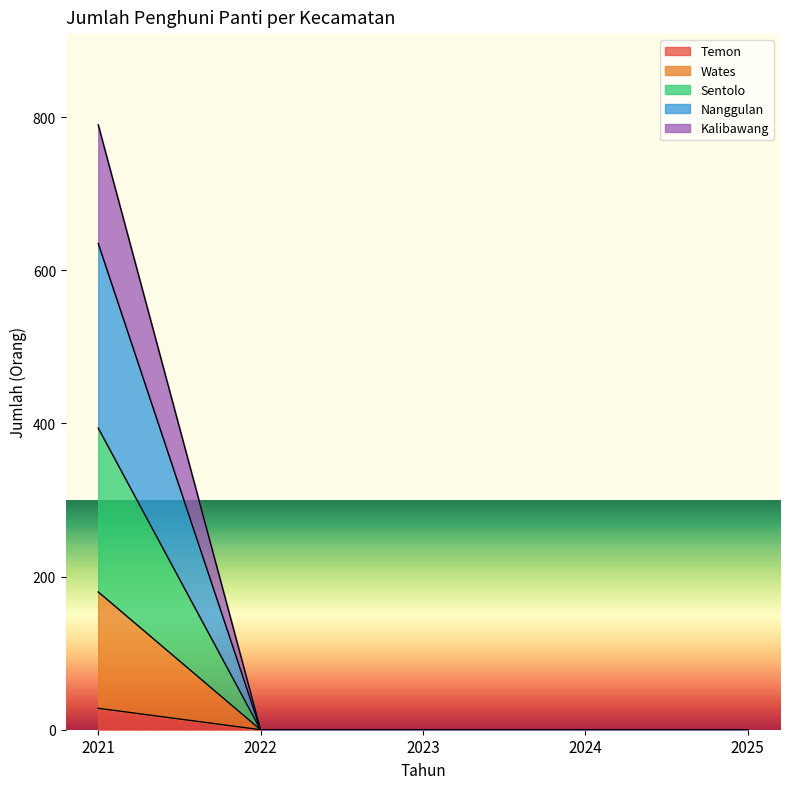

Which label corresponds to the largest value in the chart?

2021